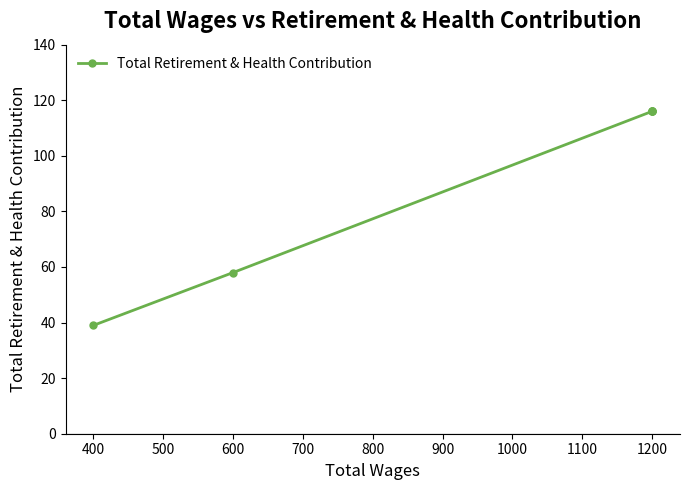

What is the difference between the maximum and minimum values?

77